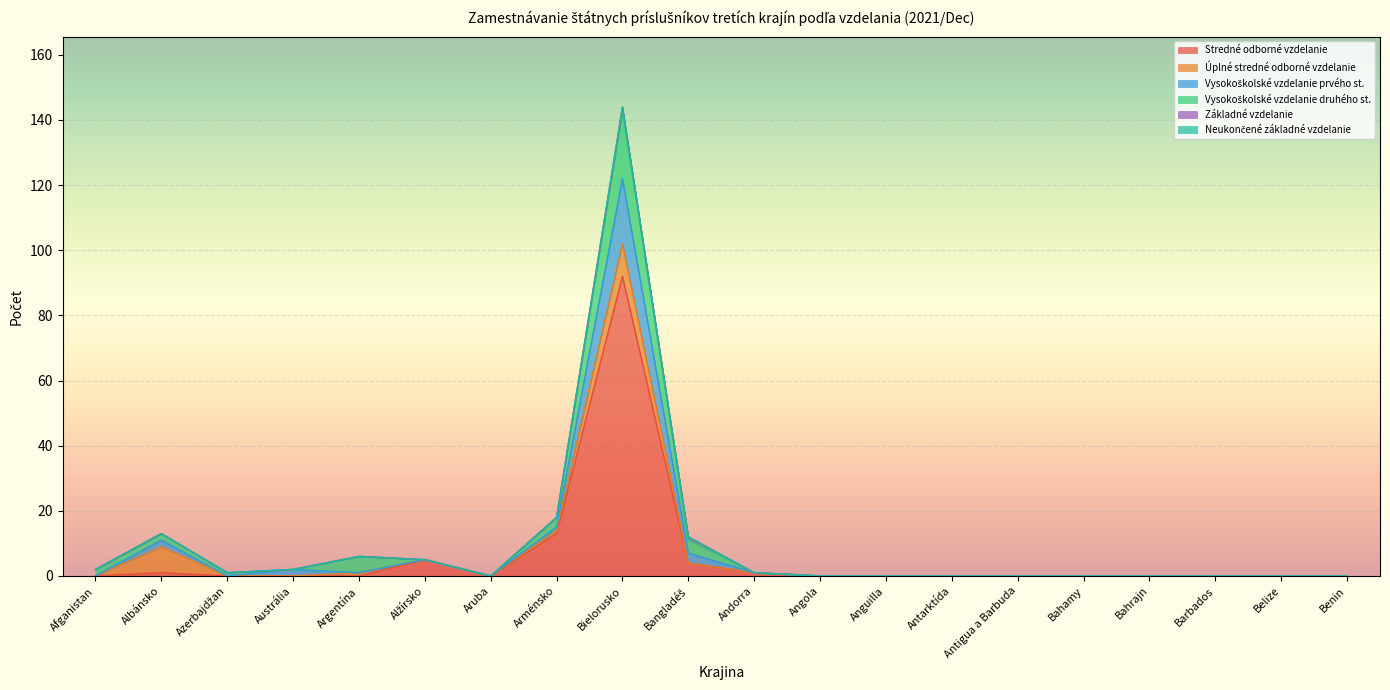

Count the number of categories in the chart.

20